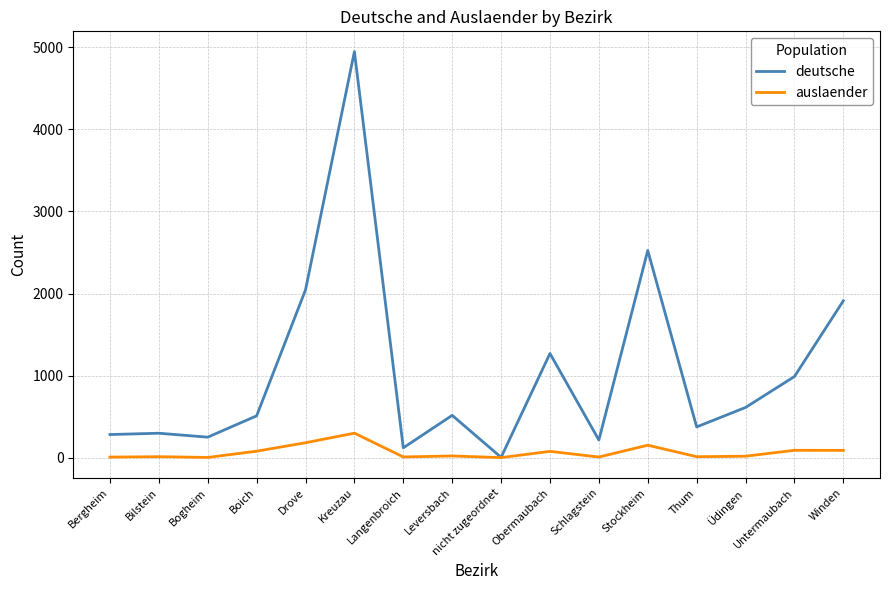

Which series changed the most between Schlagstein and Stockheim?

deutsche